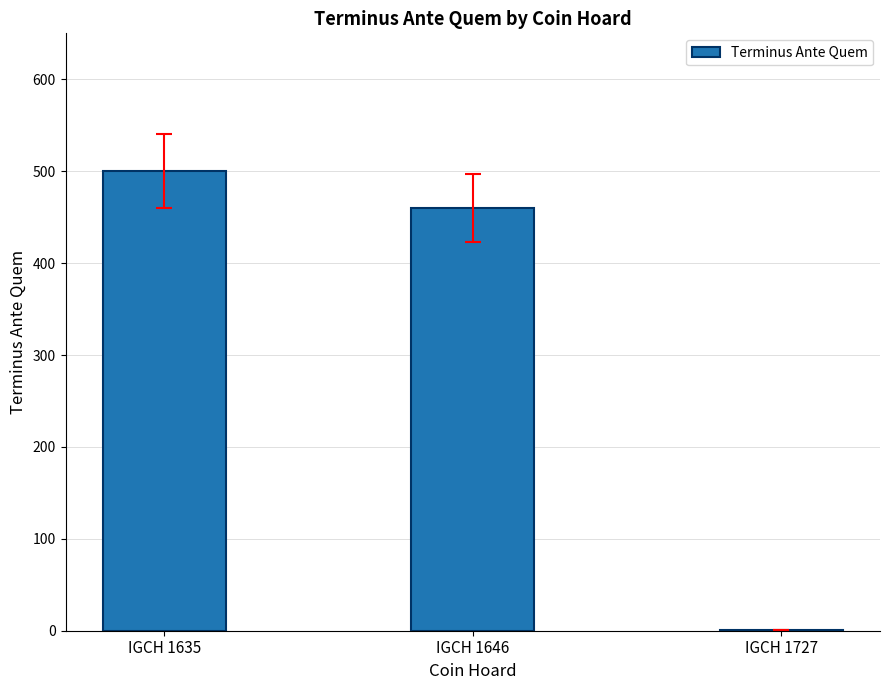

Which category has the highest value across all series?

IGCH 1635